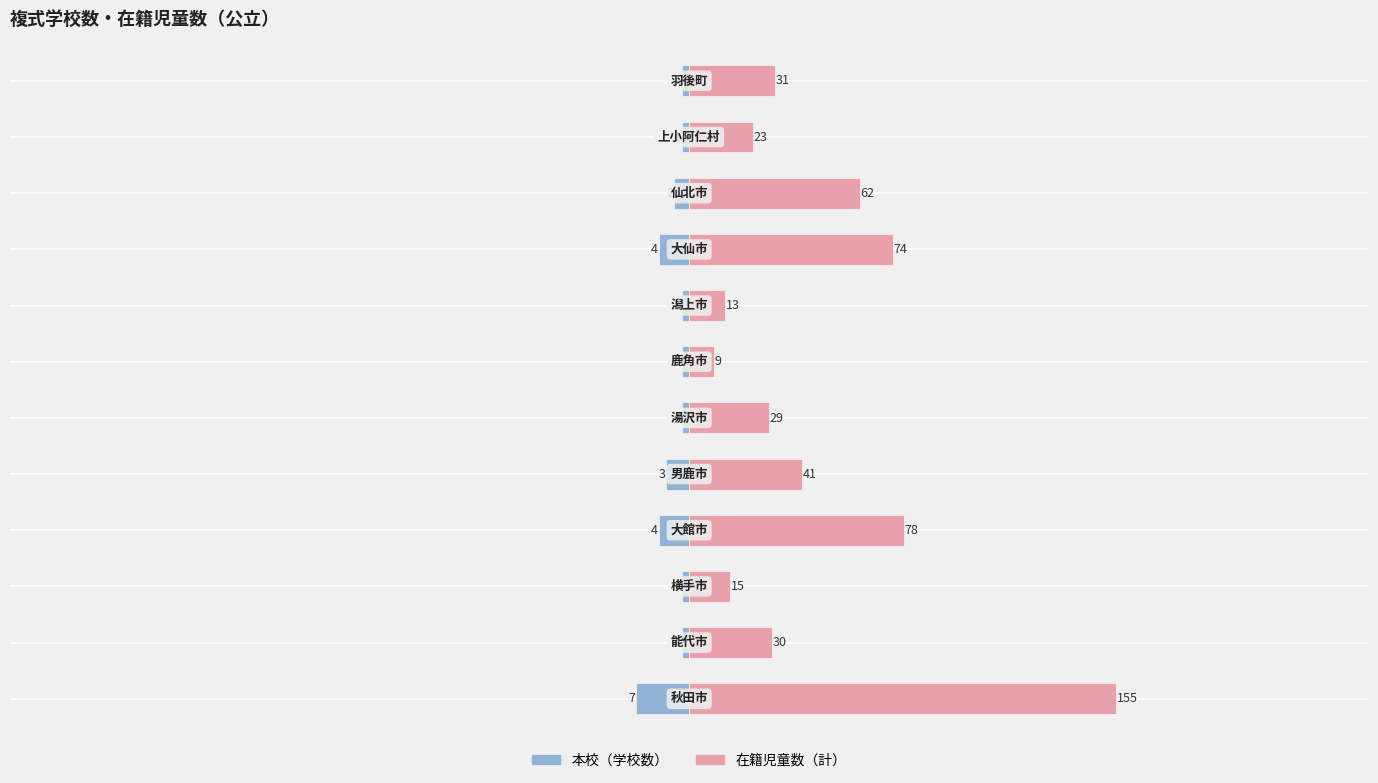

Count the 本校（学校数） values in the range -3 to -1.

9